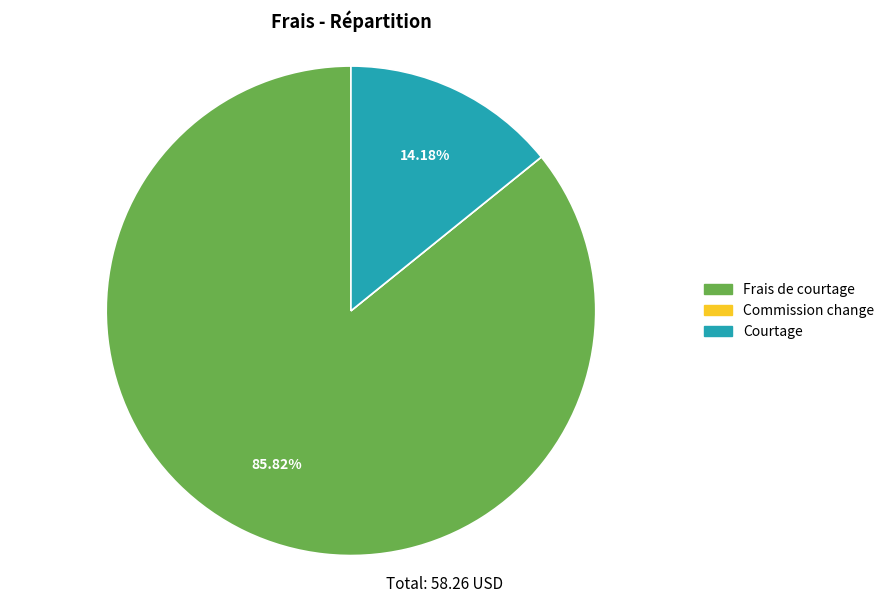

Does Frais de courtage account for over 50% of the chart?

Yes